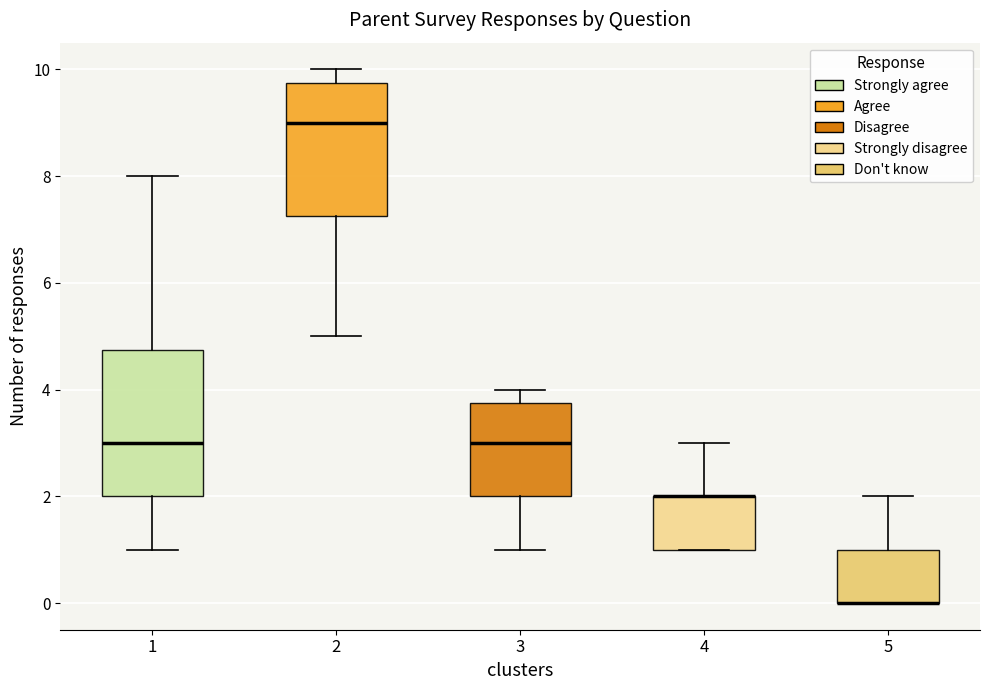

Reading left to right, read every box against the y-axis: the position of its median line, the range the box covers, and the ends of its whiskers. The values are not printed on the chart, so give them approximately, as read against the axis.

1: median 3.0, box 2.0 to 4.8, whiskers 1.0 to 8.0
2: median 9.0, box 7.2 to 9.8, whiskers 5.0 to 10.0
3: median 3.0, box 2.0 to 3.8, whiskers 1.0 to 4.0
4: median 2.0 (drawn on the box's upper edge), box 1.0 to 2.0, whiskers 1.0 to 3.0
5: median 0.0 (drawn on the box's lower edge), box 0.0 to 1.0, whiskers 0.0 to 2.0